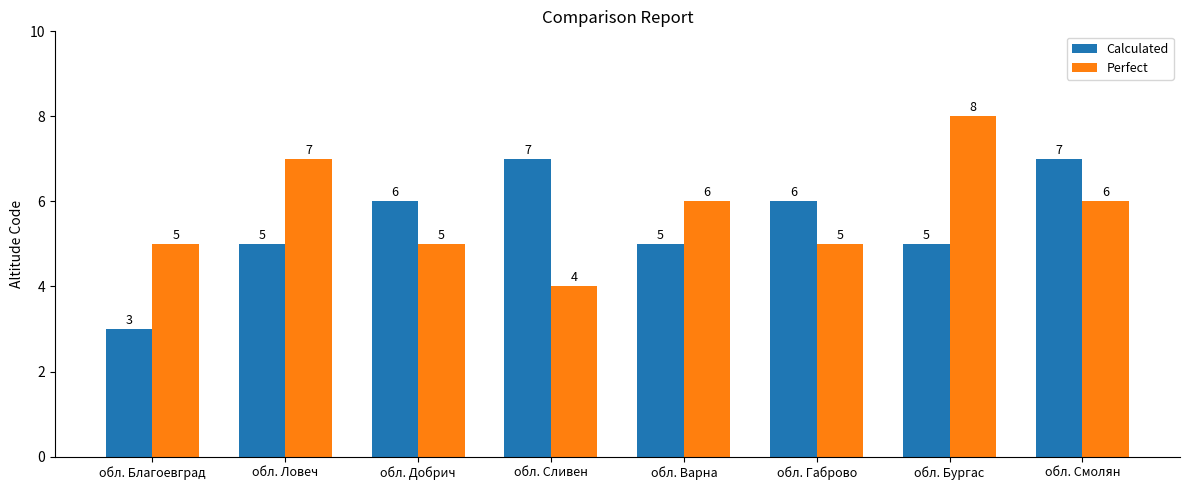

Is the value of Calculated at обл. Габрово greater than the value of Perfect at обл. Бургас?

No